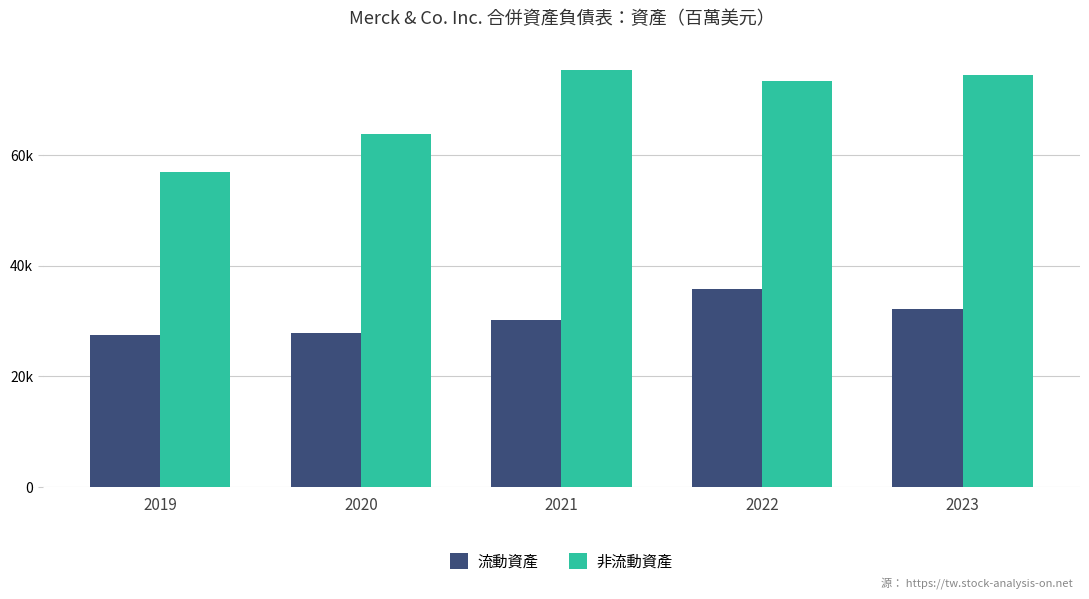

What is the lowest value of the 非流動資產 series?

56914